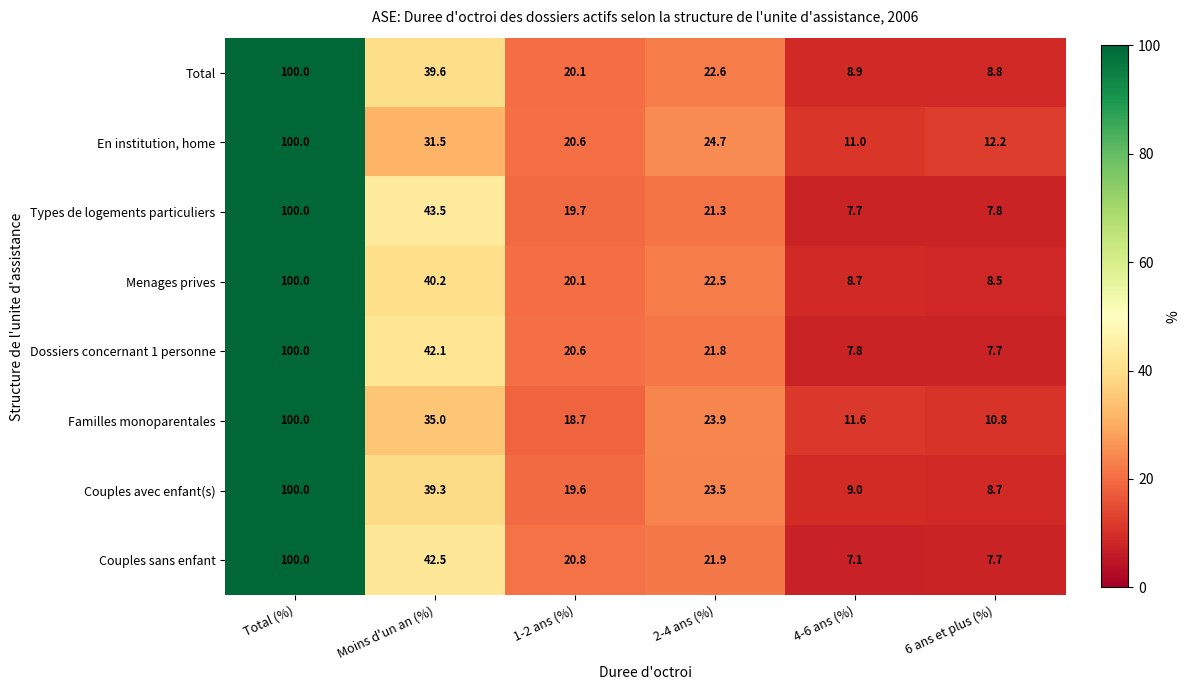

At which label does Types de logements particuliers first exceed 21?

Total (%)